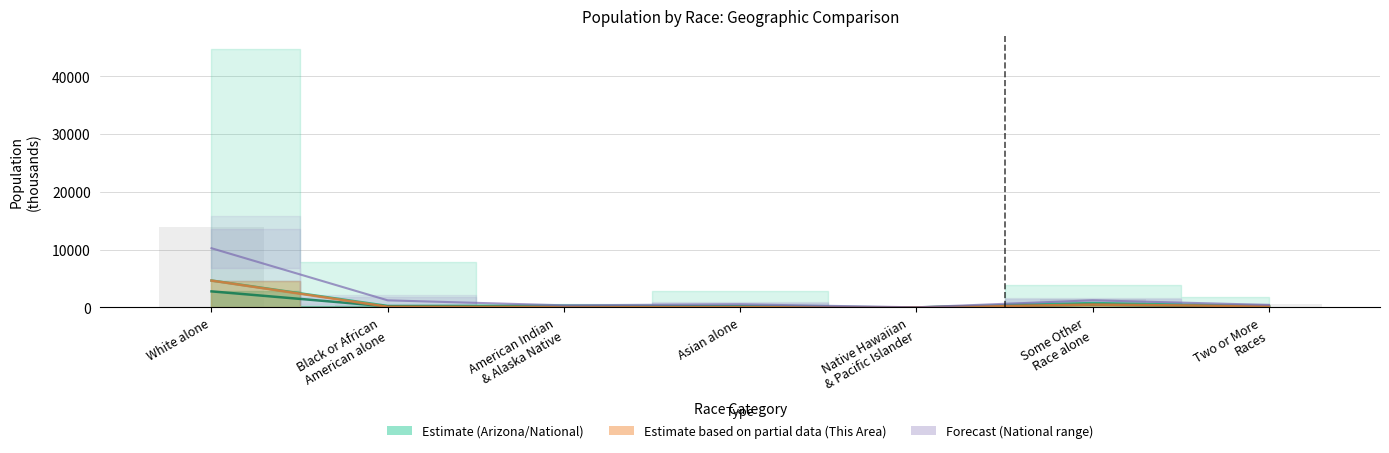

Read the This Area value at White alone.

13971.0